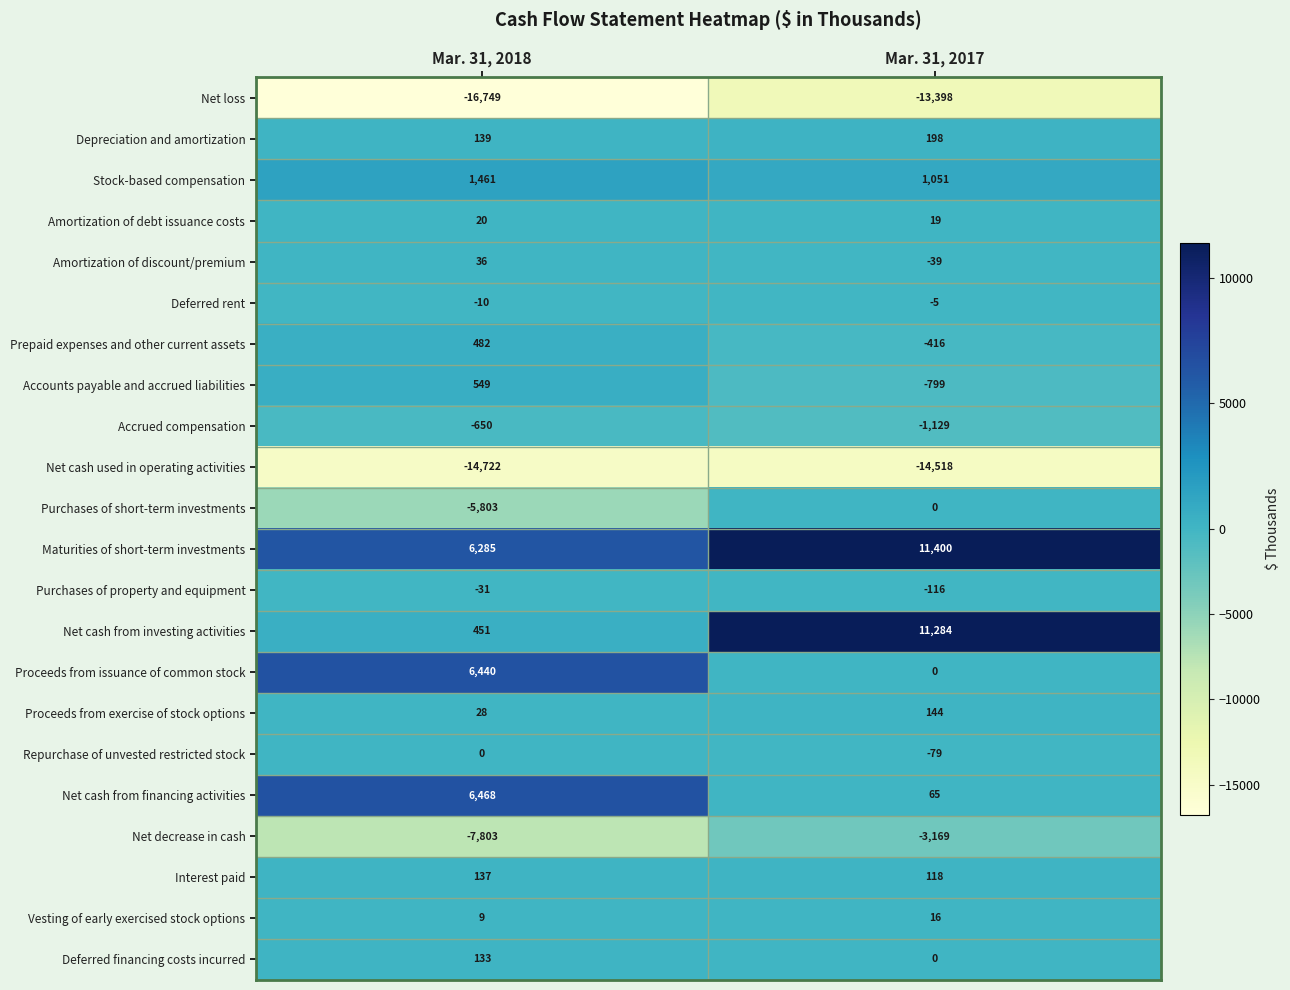

Which series has the largest total across all categories?

Maturities of short-term investments